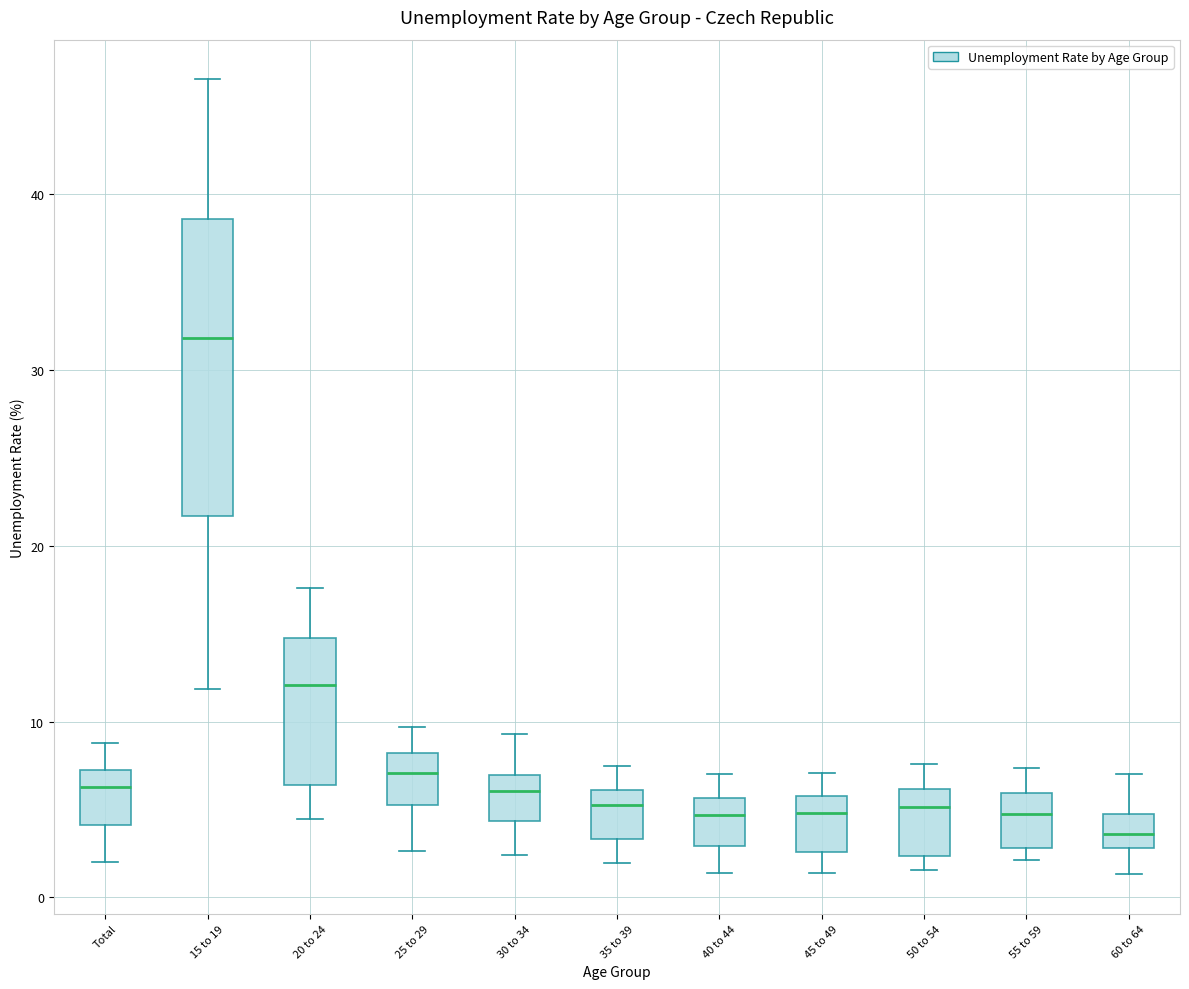

Reading left to right, transcribe this box plot: for each box, give where its median line is, the range the box spans, and where its two whiskers end, as read against the y-axis. The values are not printed on the chart, so give them approximately, as read against the axis.

Total: median 6, box 4 to 7, whiskers 2 to 9
15 to 19: median 32, box 22 to 39, whiskers 12 to 47
20 to 24: median 12, box 6 to 15, whiskers 4 to 18
25 to 29: median 7, box 5 to 8, whiskers 3 to 10
30 to 34: median 6, box 4 to 7, whiskers 2 to 9
35 to 39: median 5, box 3 to 6, whiskers 2 to 7
40 to 44: median 5, box 3 to 6, whiskers 1 to 7
45 to 49: median 5, box 3 to 6, whiskers 1 to 7
50 to 54: median 5, box 2 to 6, whiskers 2 (just below the box's lower edge) to 8
55 to 59: median 5, box 3 to 6, whiskers 2 to 7
60 to 64: median 4, box 3 to 5, whiskers 1 to 7